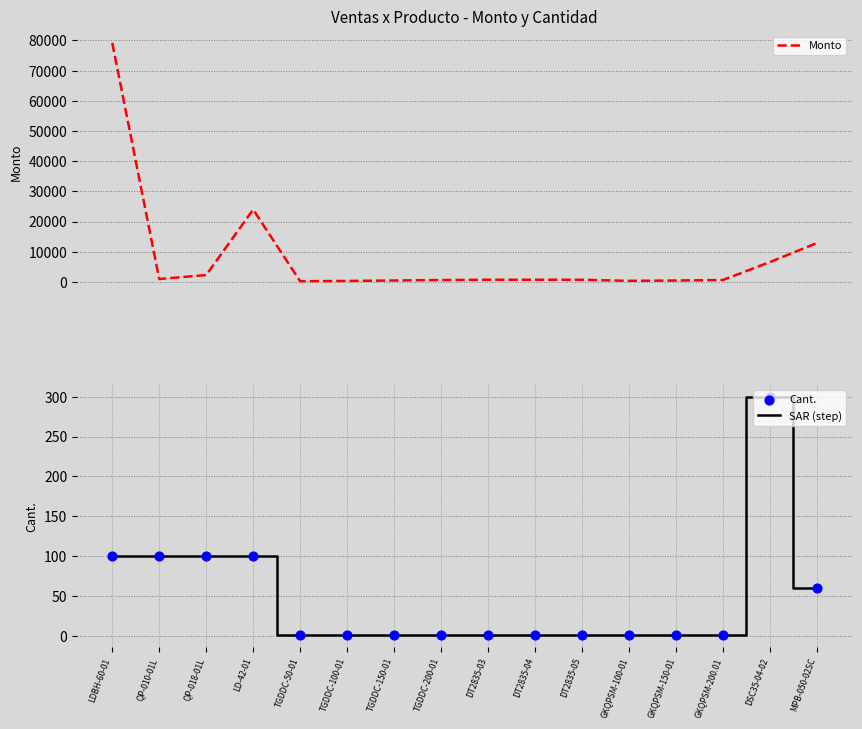

Which series has the largest Y range (max minus min)?

Monto